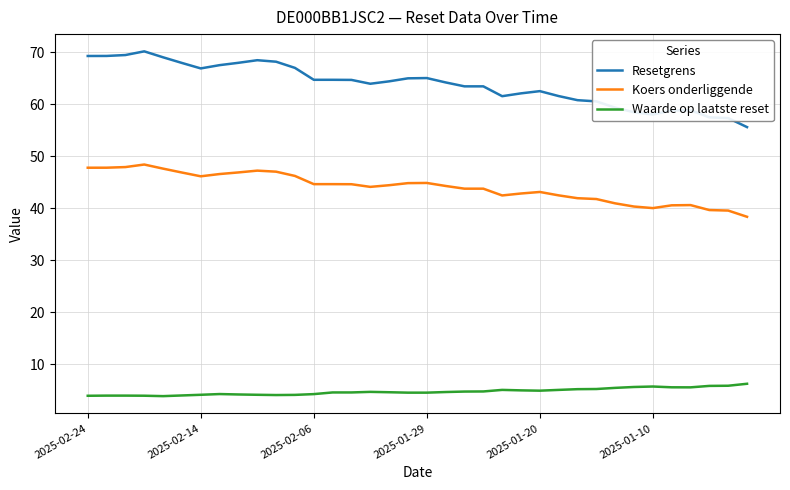

What is the smallest value displayed?

3.8